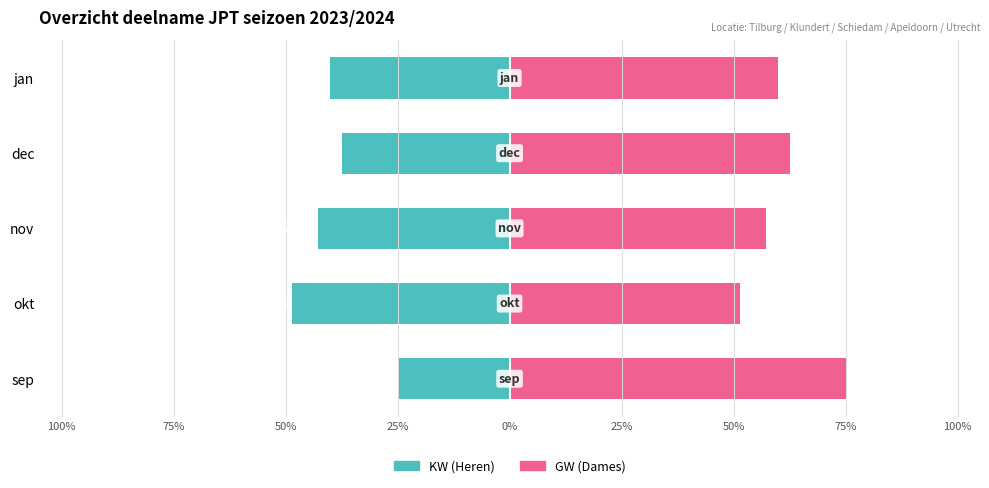

Reading left to right, extract all data points from this chart.

KW (Heren): -25.0	-48.5	-42.9	-37.5	-40.0
GW (Dames): 75.0	51.5	57.1	62.5	60.0